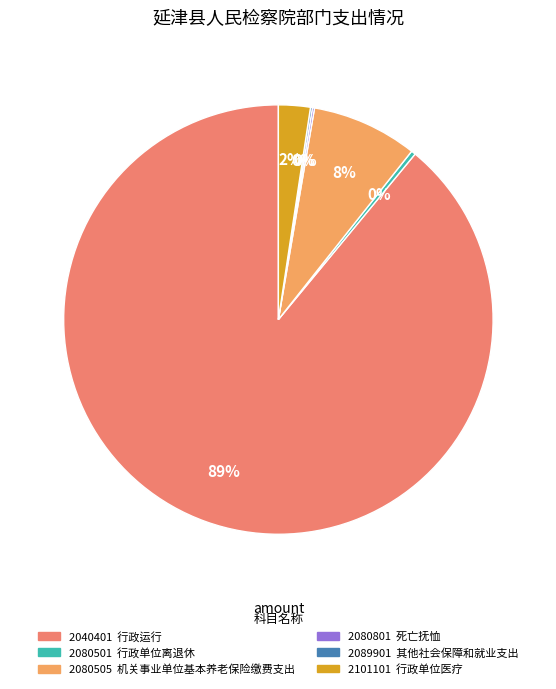

How many slices are in this pie chart?

6